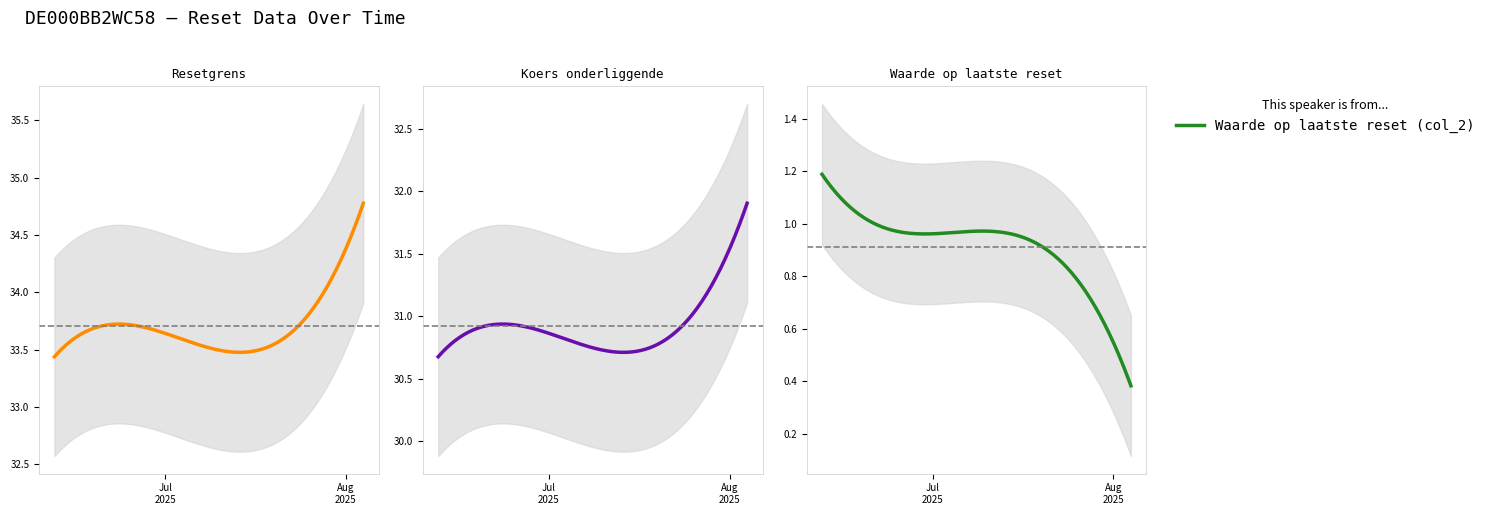

Rank the series at 2025-07-15 from highest to lowest value.

Resetgrens (col_3), Koers onderliggende (col_4), Waarde op laatste reset (col_2)